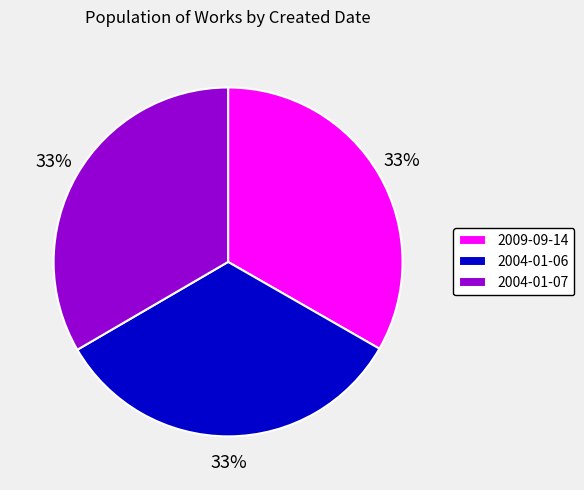

Approximately how many times larger is the value at 2004-01-06 compared to 2004-01-07?

1.0